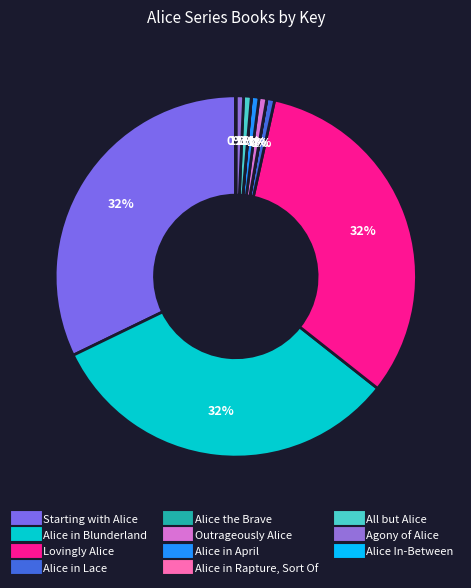

How many slices are in this pie chart?

11